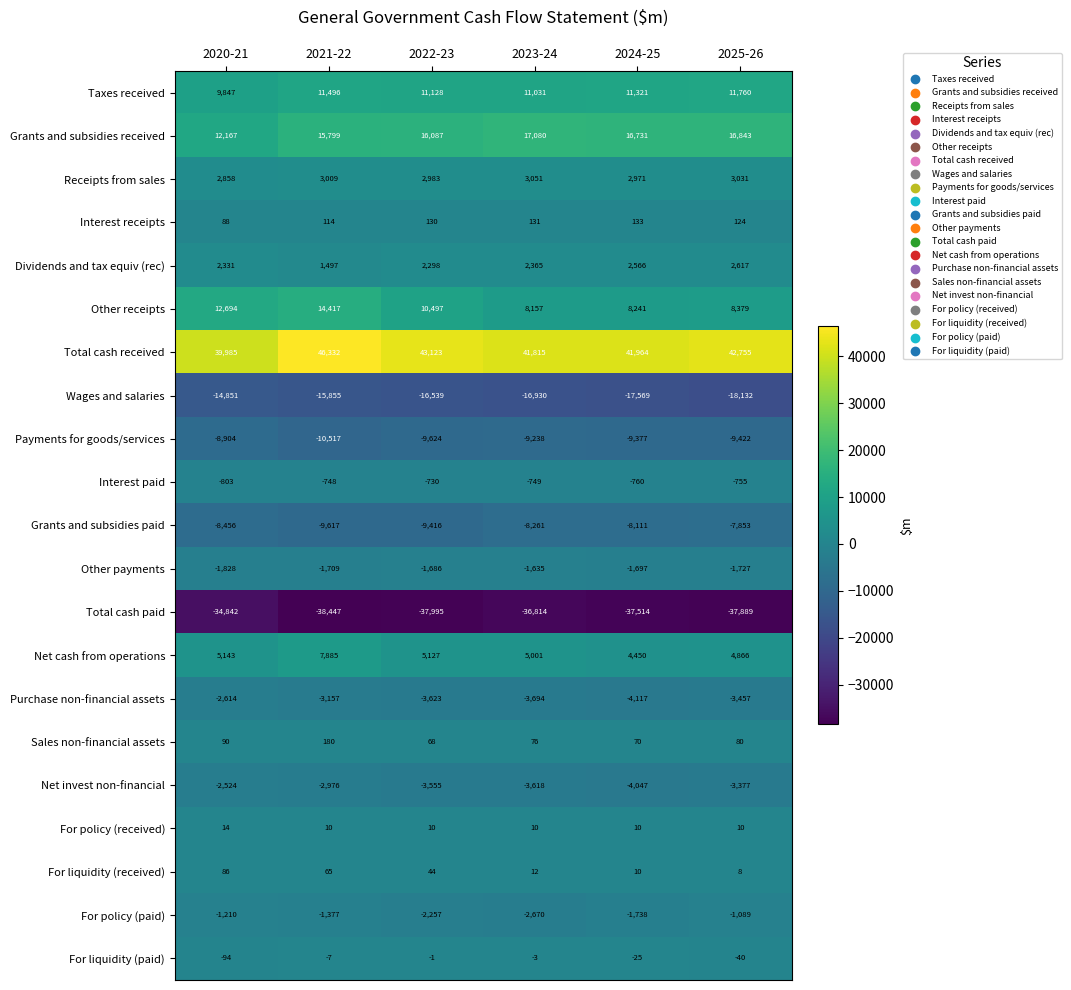

What is the spread (max minus min) of values at 2022-23?

81118